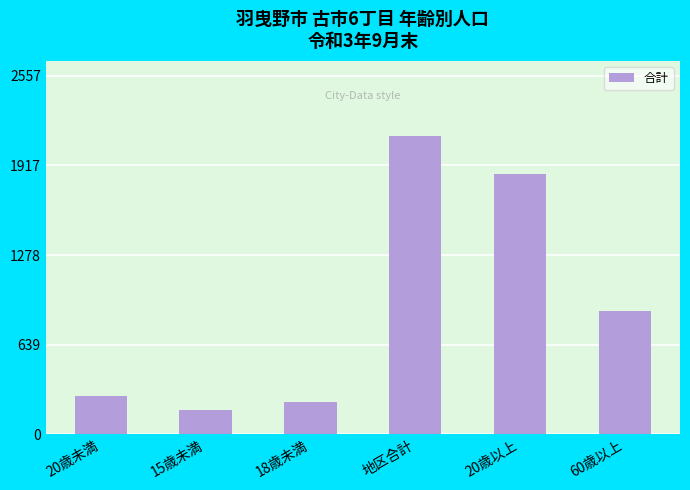

What is the difference between the maximum and second lowest values?

1901